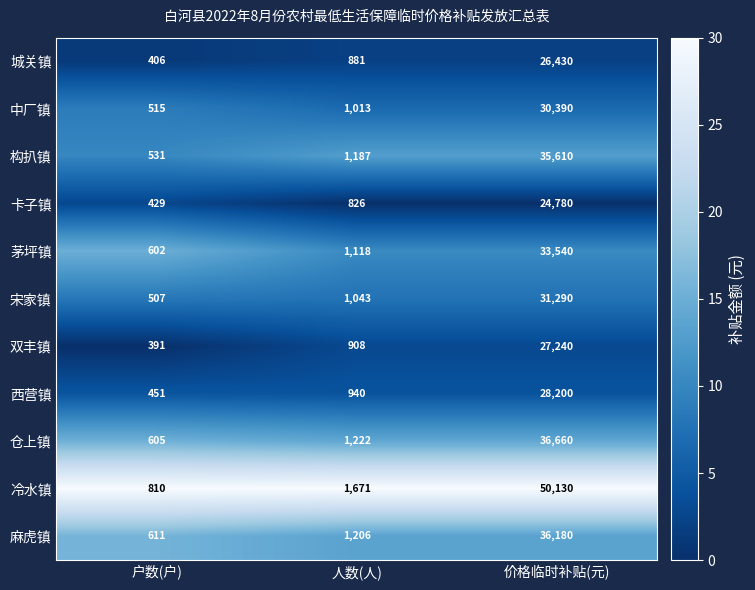

Count the number of data series in this chart.

11